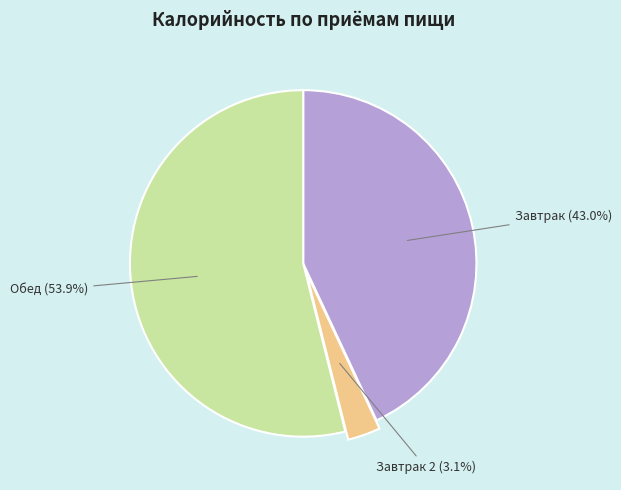

Is there any slice that represents more than half of the pie?

Yes